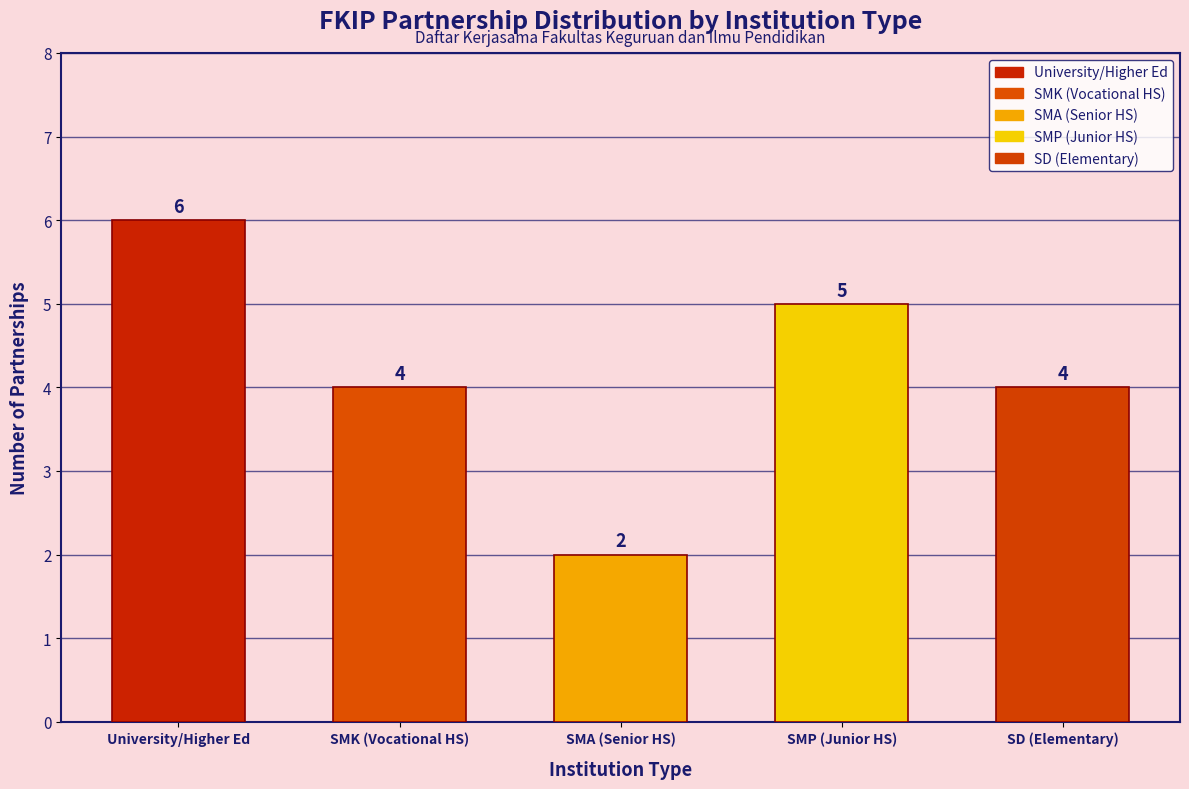

Reading left to right, list all the values displayed in this chart.

6	4	2	5	4